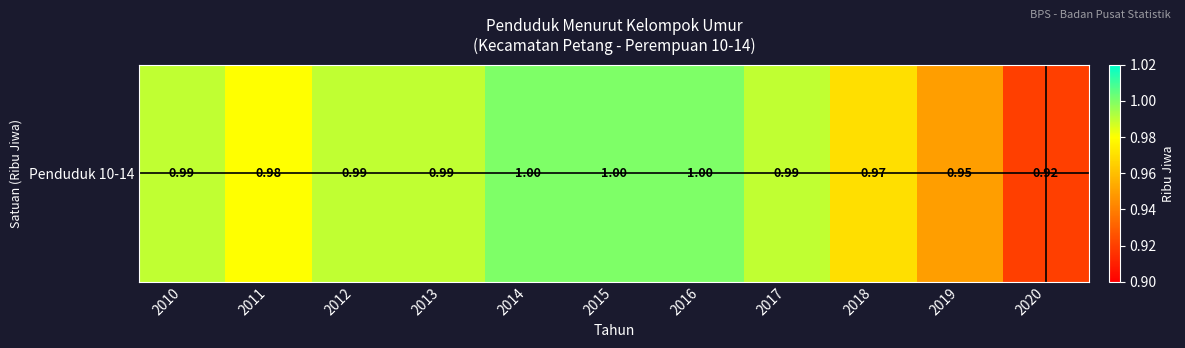

What is the sum of all values?

10.8